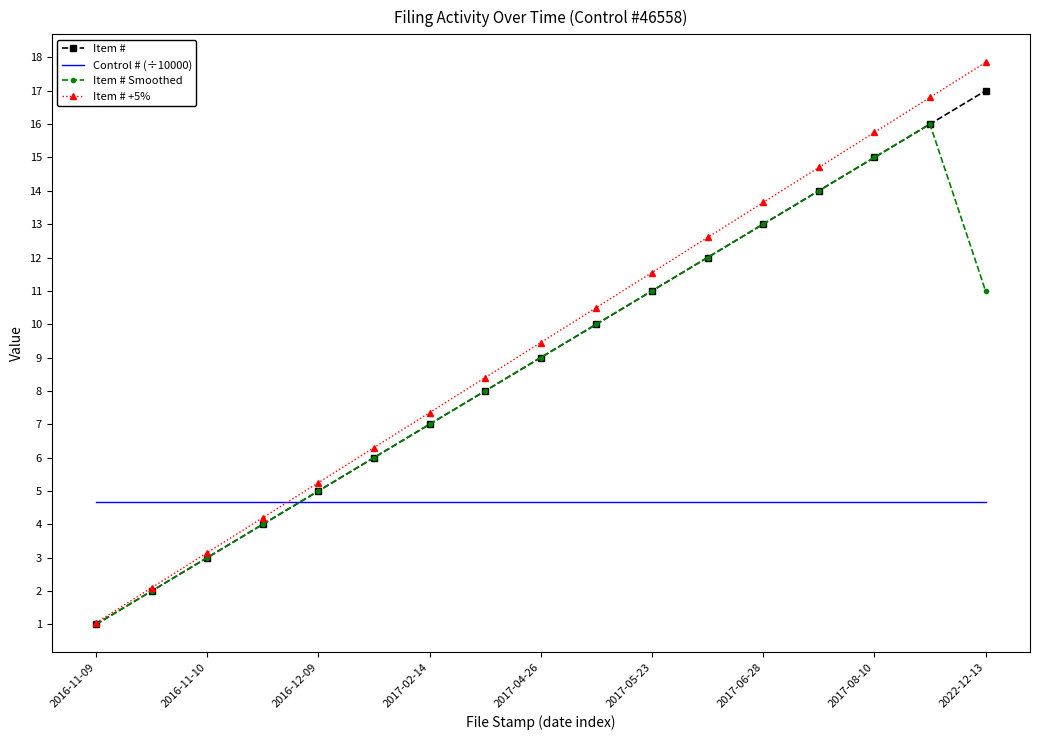

After their last crossing, which series has the higher values: Item # Smoothed or Control # (÷10000)?

Item # Smoothed